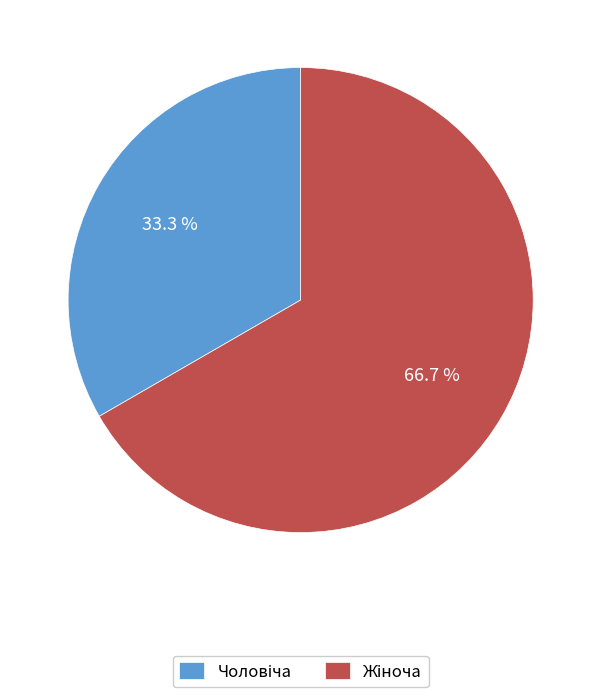

How many slices are in this pie chart?

2